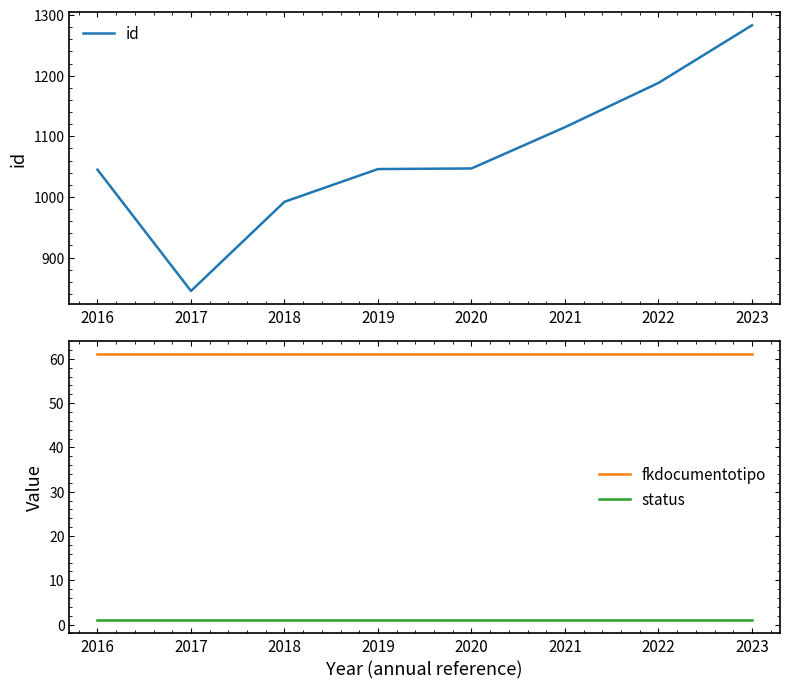

Between 2021 and 2019, which is larger?

2021